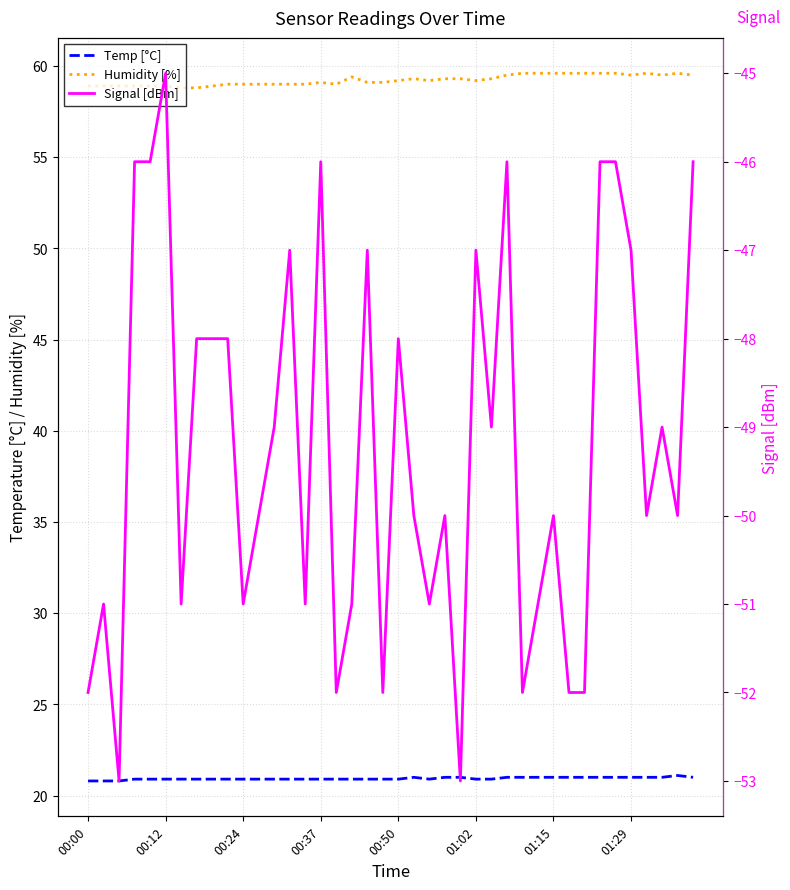

How many data points in Humidity [%] are above 59?

24